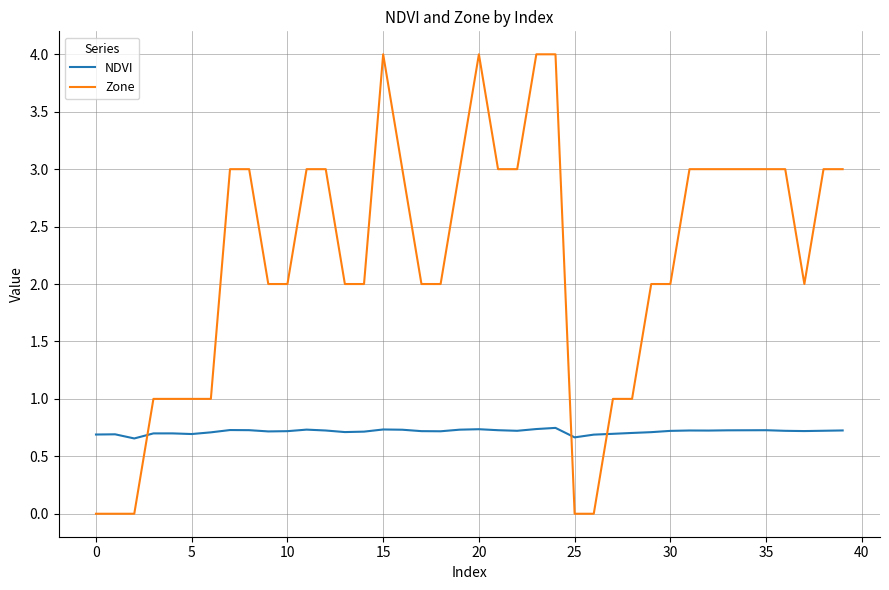

What are all the series names shown in the legend?

NDVI, Zone